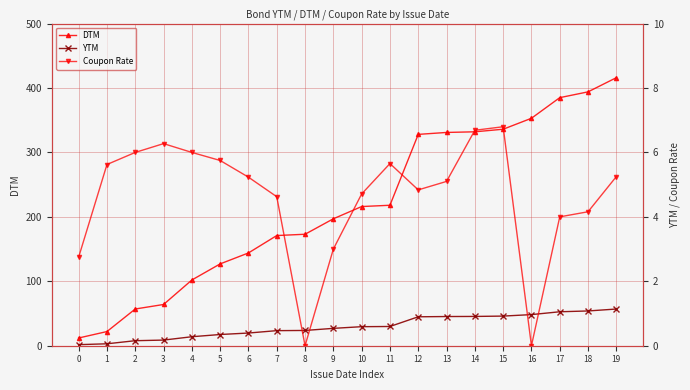

What is the value of the DTM point at the 18th from the left?

385